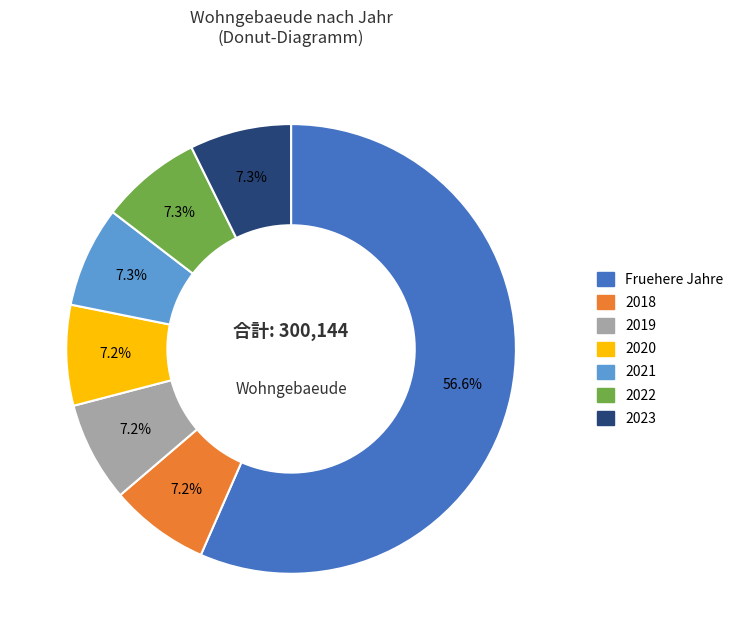

Does any single category account for the majority?

Yes